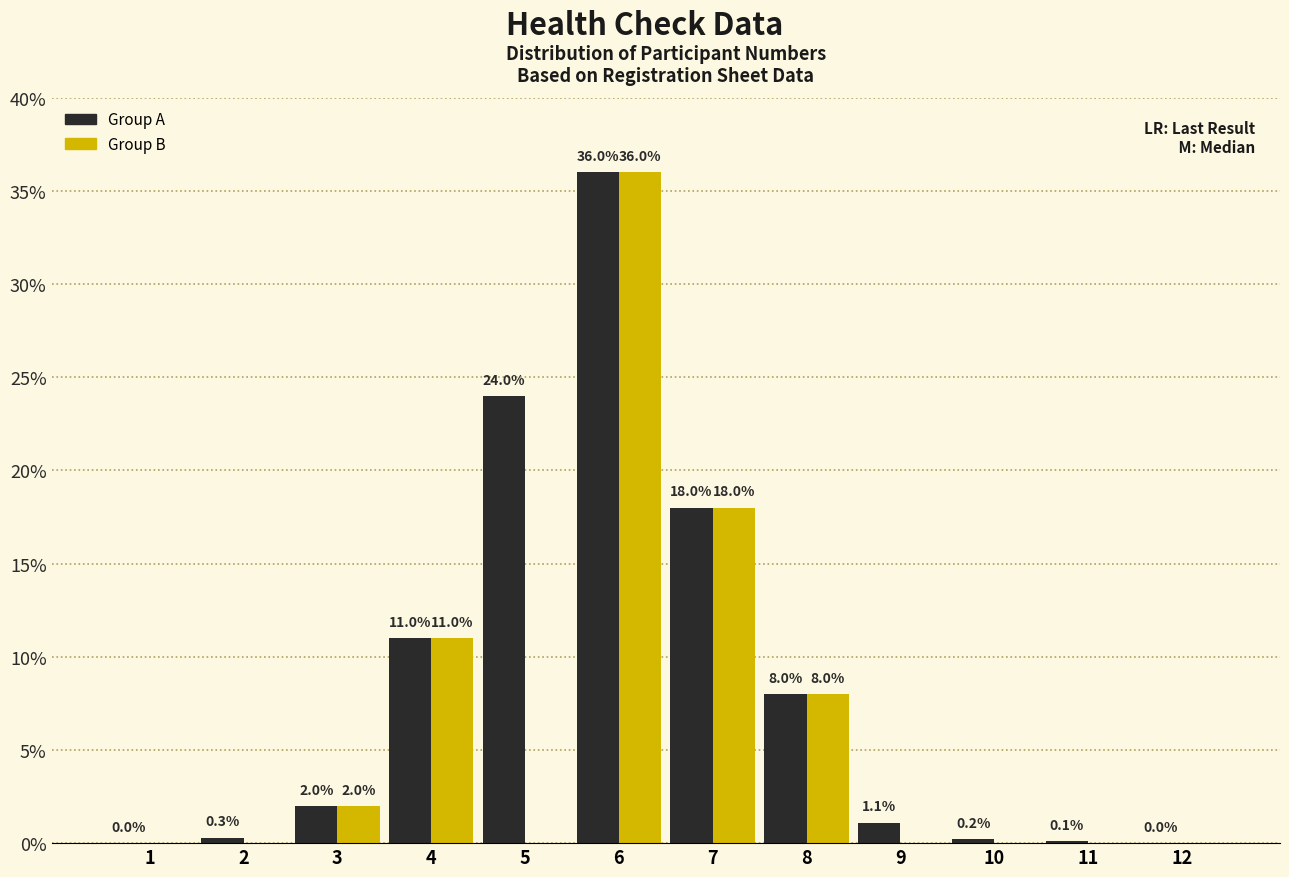

Reading left to right, transcribe all the data shown in this chart.

Group A: 1=0.0	2=0.3	3=2.0	4=11.0	5=24.0	6=36.0	7=18.0	8=8.0	9=1.1	10=0.2	11=0.1	12=0.0
Group B: 1=0.0	2=0.0	3=2.0	4=11.0	5=0.0	6=36.0	7=18.0	8=8.0	9=0.0	10=0.0	11=0.0	12=0.0